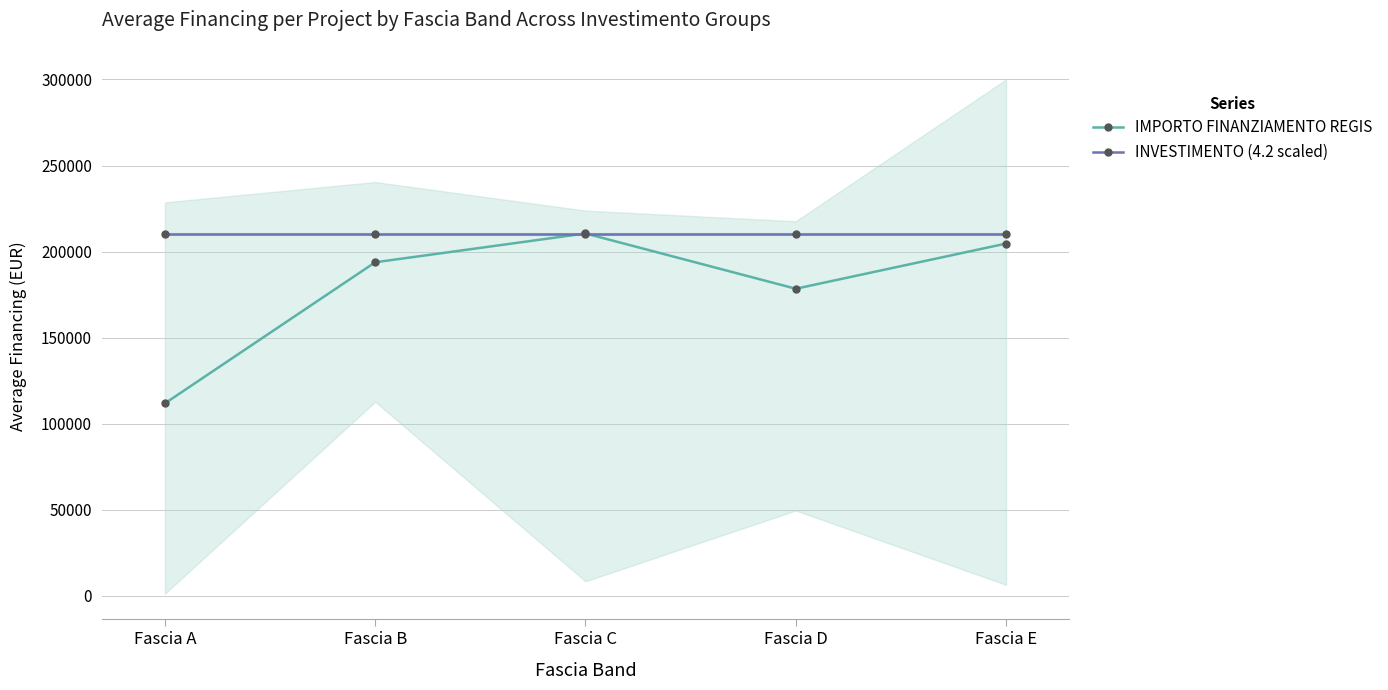

Where do INVESTIMENTO (4.2 scaled) and IMPORTO FINANZIAMENTO REGIS first cross each other?

Fascia B and Fascia C